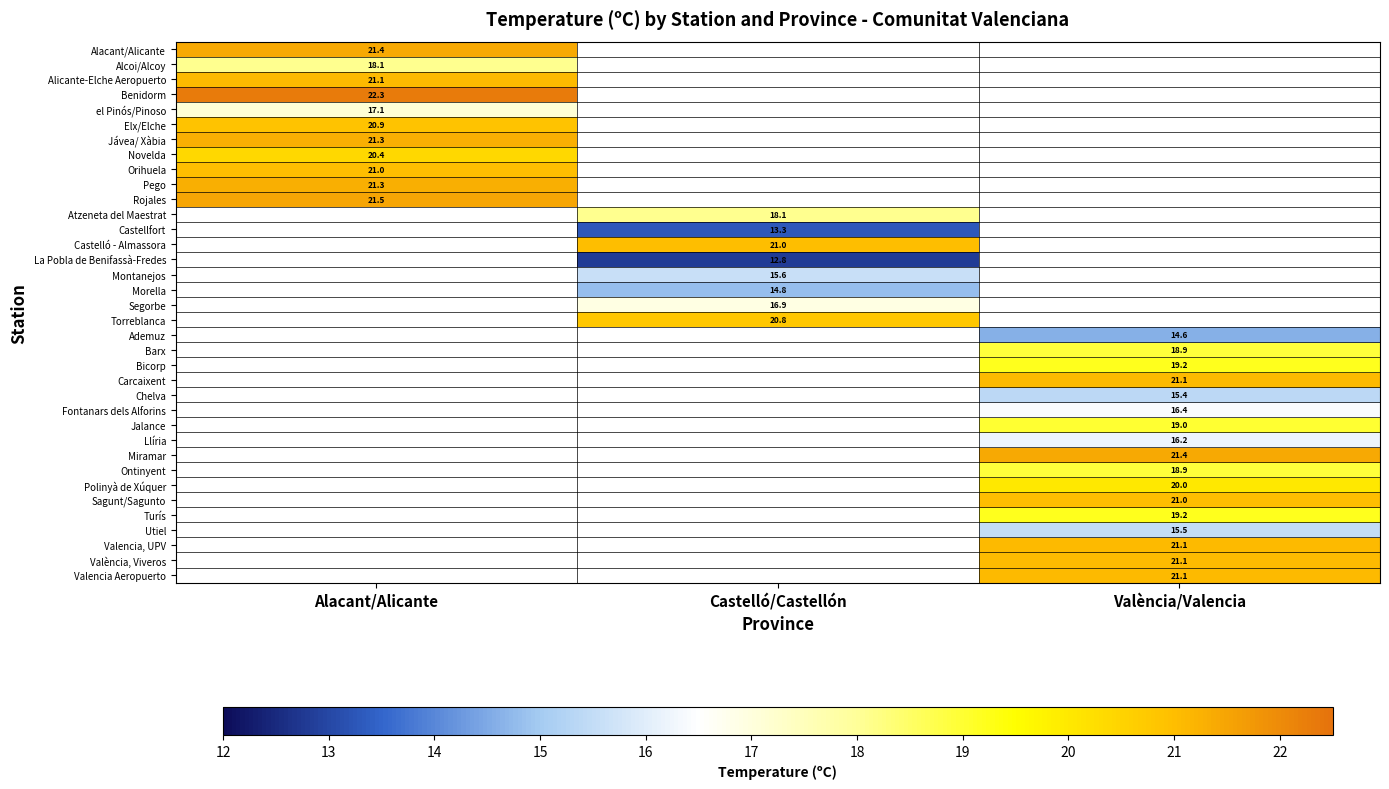

The Valencia, UPV series shows 30.0 at València/Valencia. True or false?

False